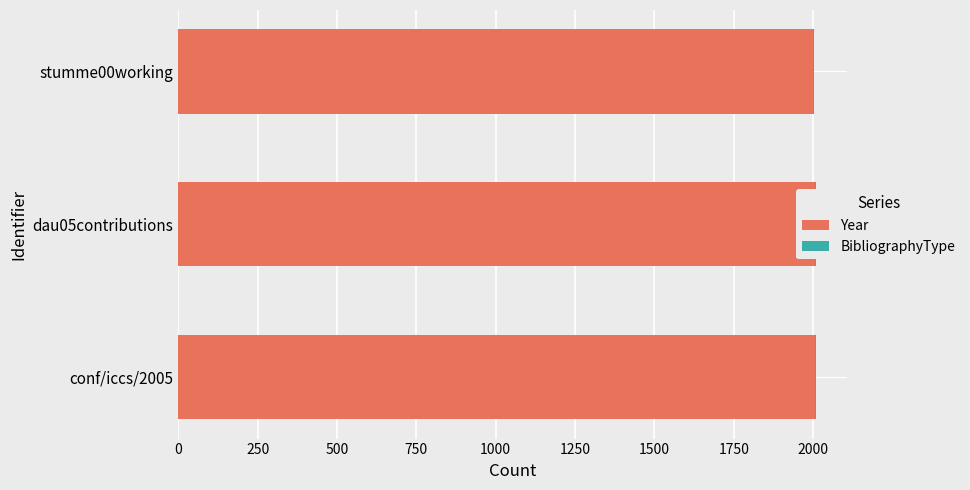

What are all the series names shown in the legend?

Year, BibliographyType